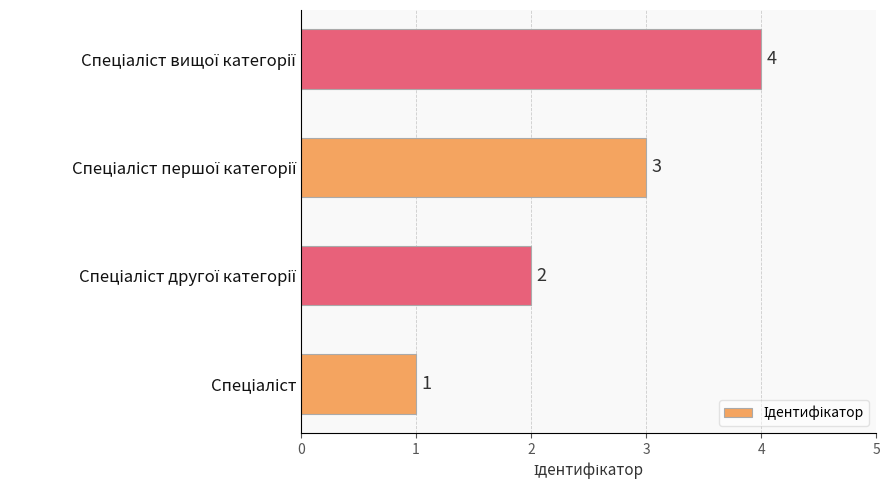

What is the sum of all values?

10